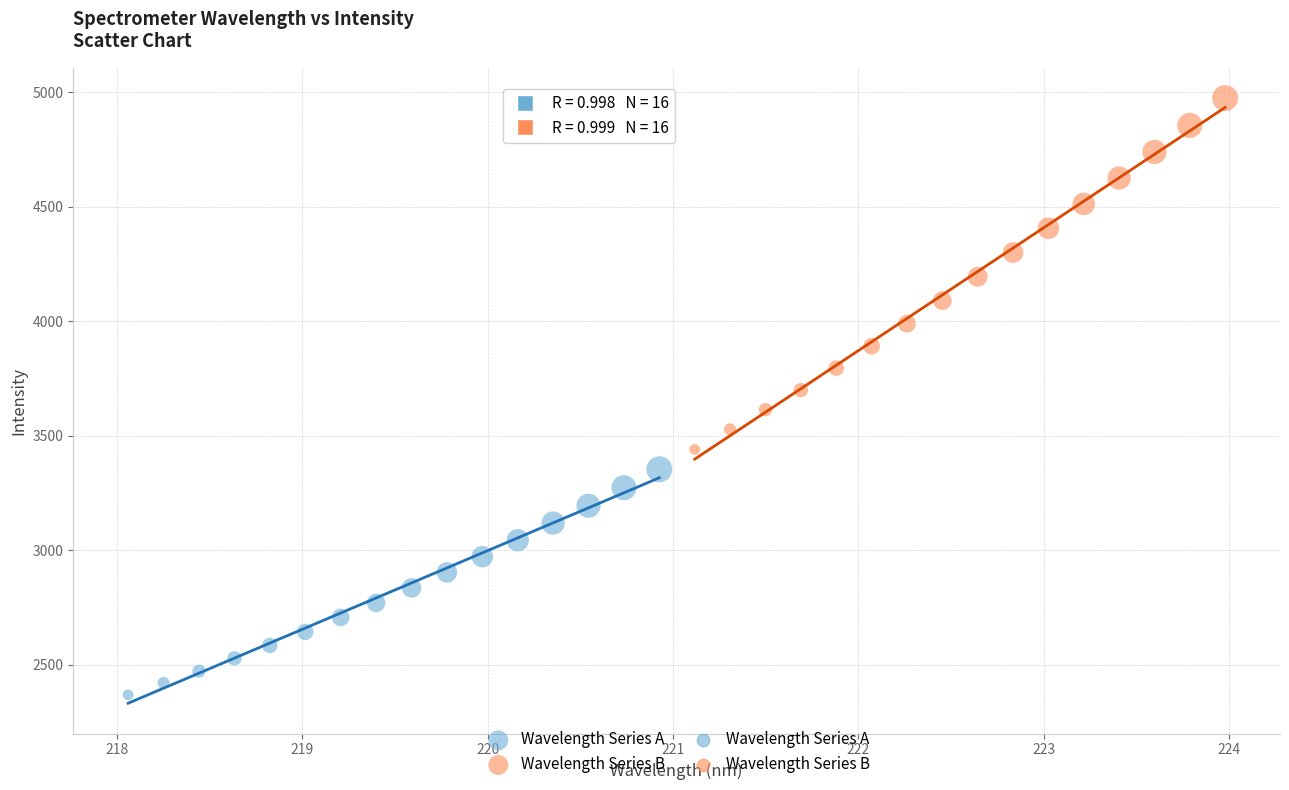

Which series reaches the minimum Y coordinate?

Wavelength Series A